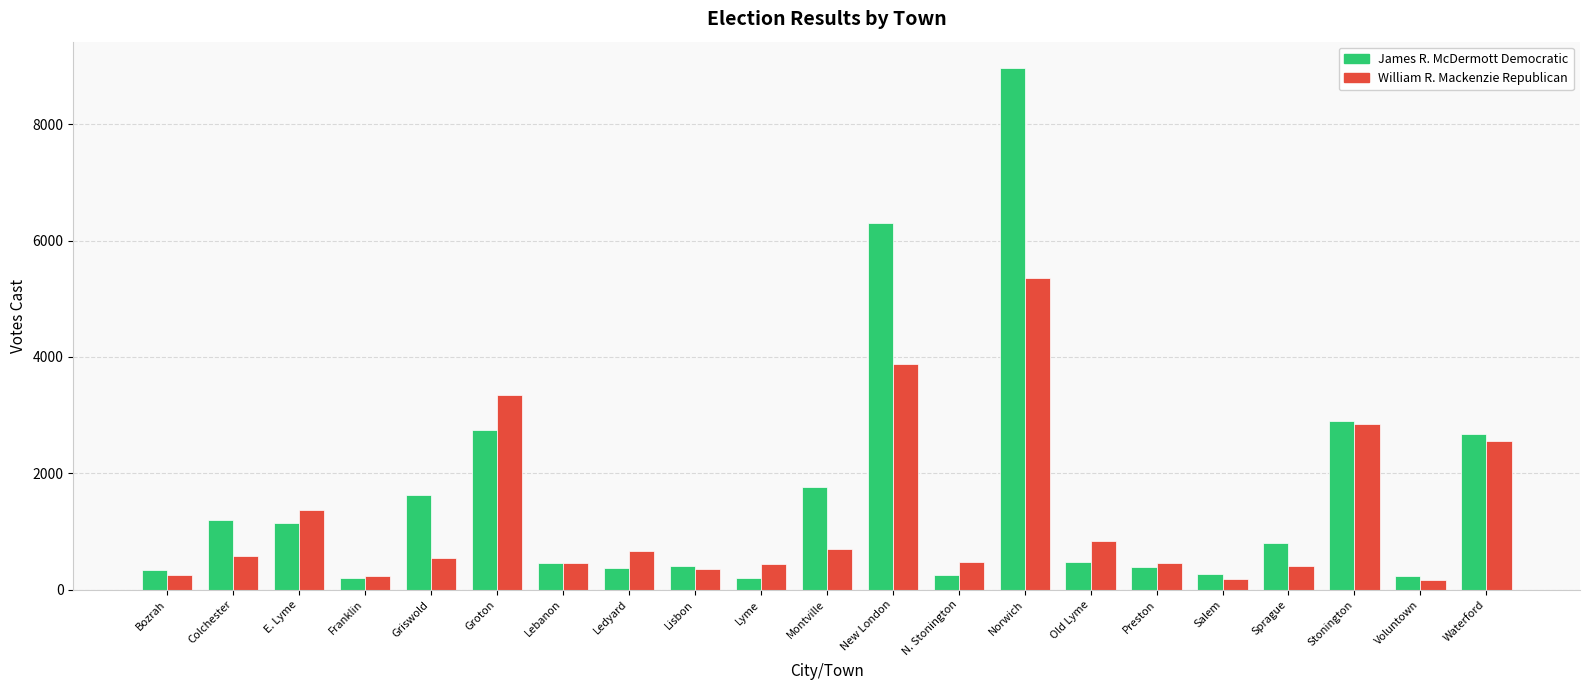

The value of James R. McDermott Democratic at E. Lyme is 312. True or false?

False